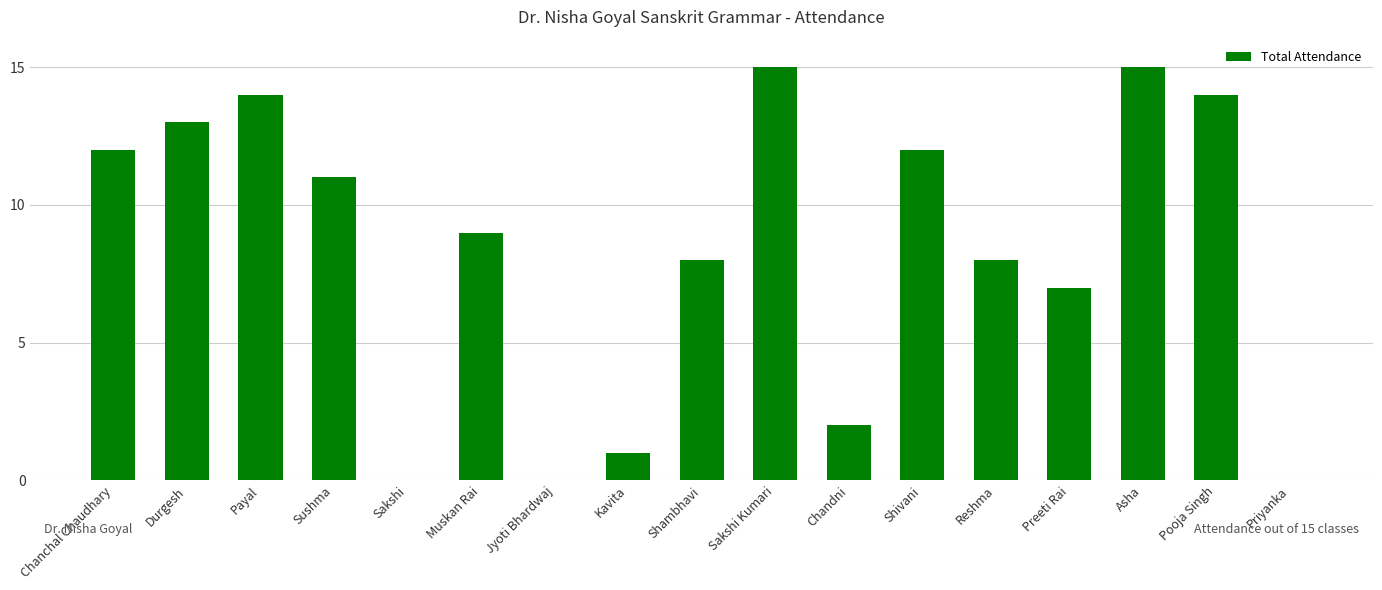

The value at Sakshi Kumari is 8. True or false?

False